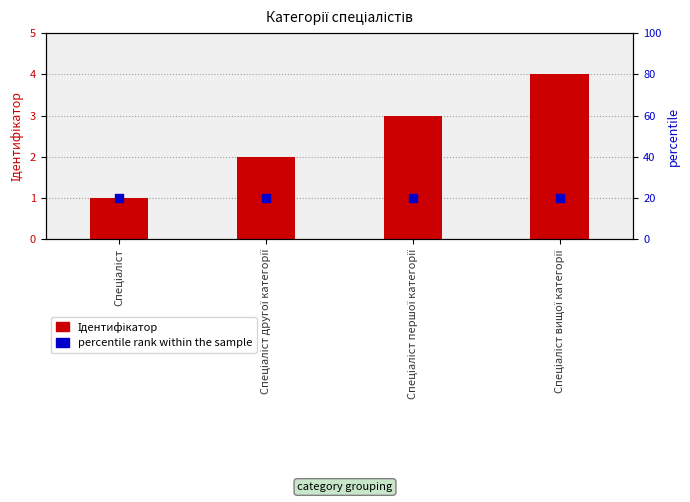

Is the value of percentile rank within the sample at Спеціаліст першої категорії greater than the value of Ідентифікатор at Спеціаліст?

No